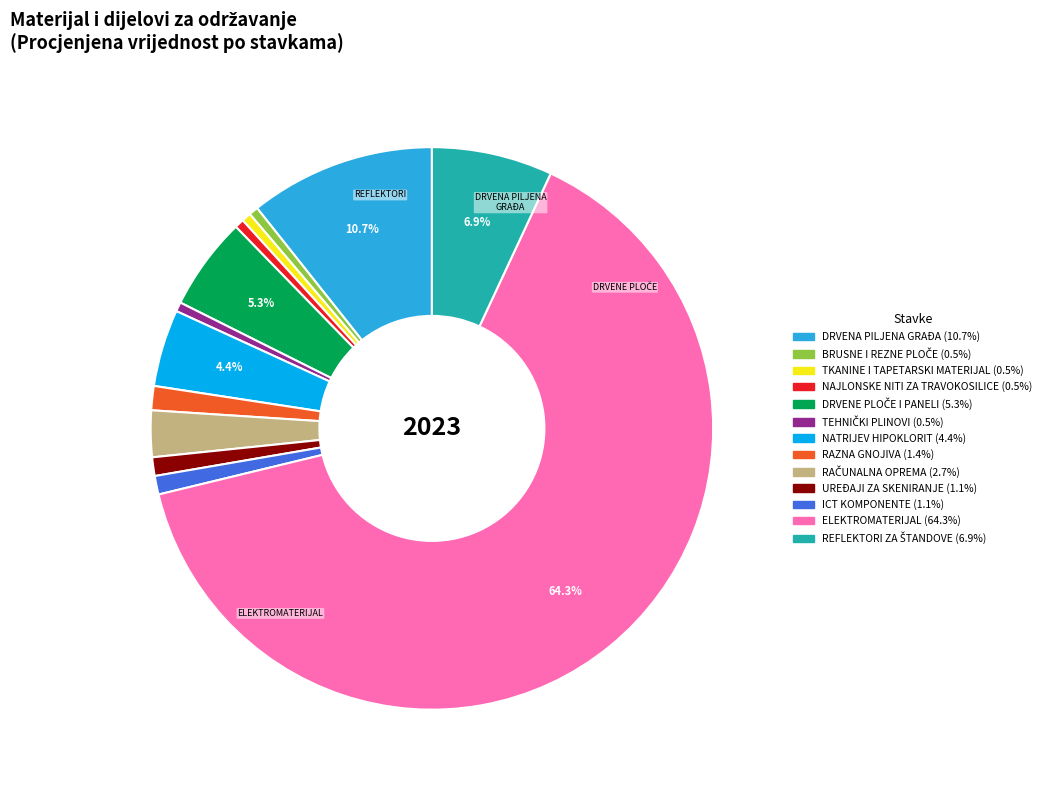

To the nearest percent, what portion does ELEKTROMATERIJAL represent?

64%